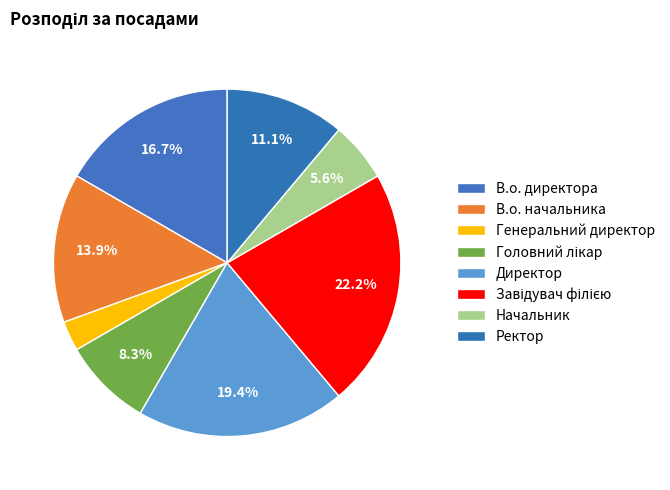

Do Головний лікар and Завідувач філією together represent more than half of the pie?

No